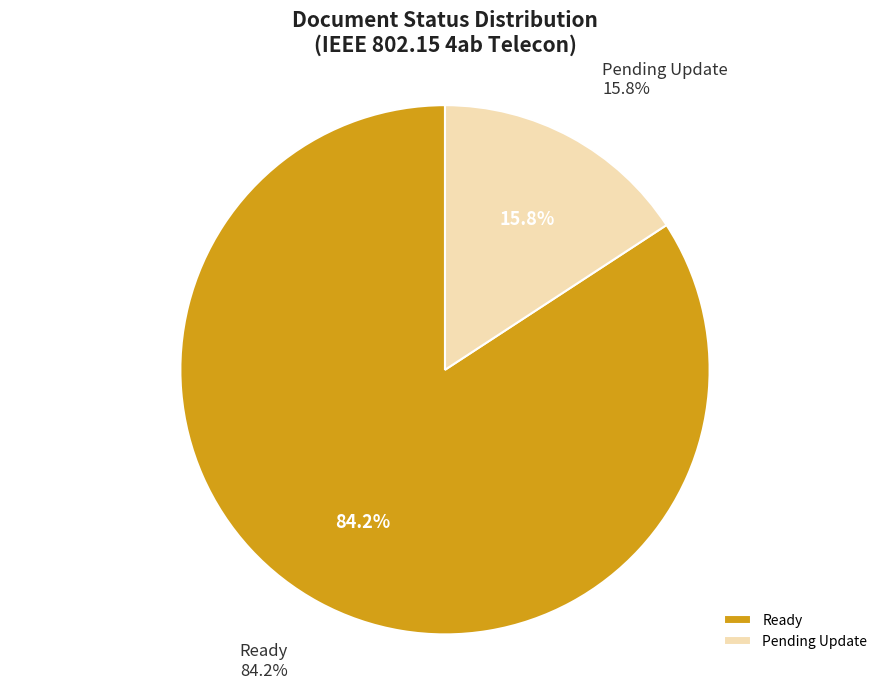

Does any single category account for the majority?

Yes